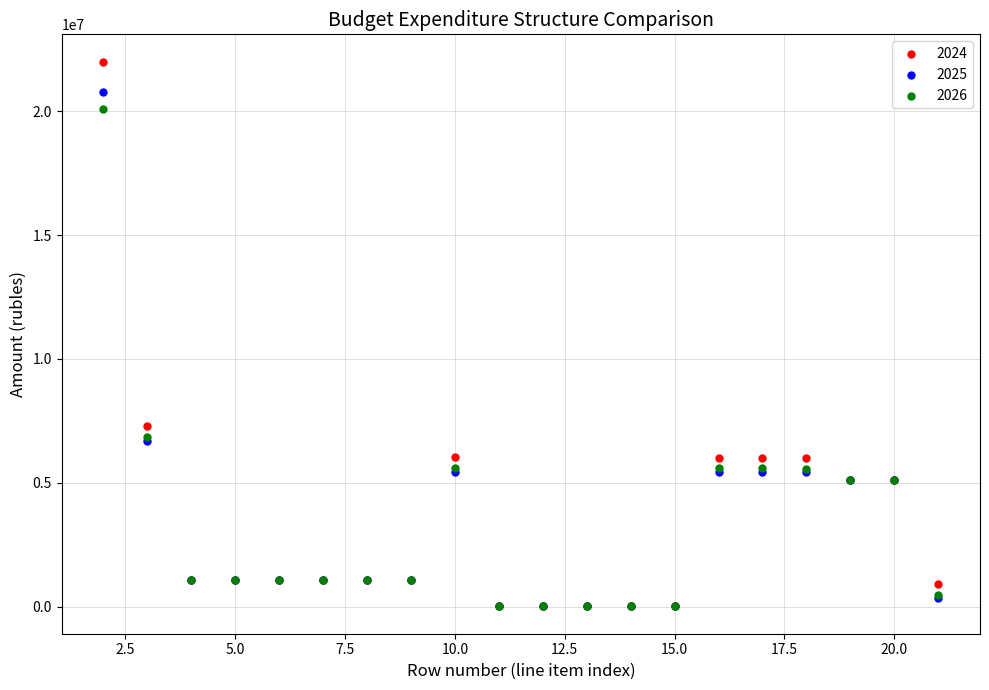

Across all series, what Y value is closest to 11008571?

7310553.6